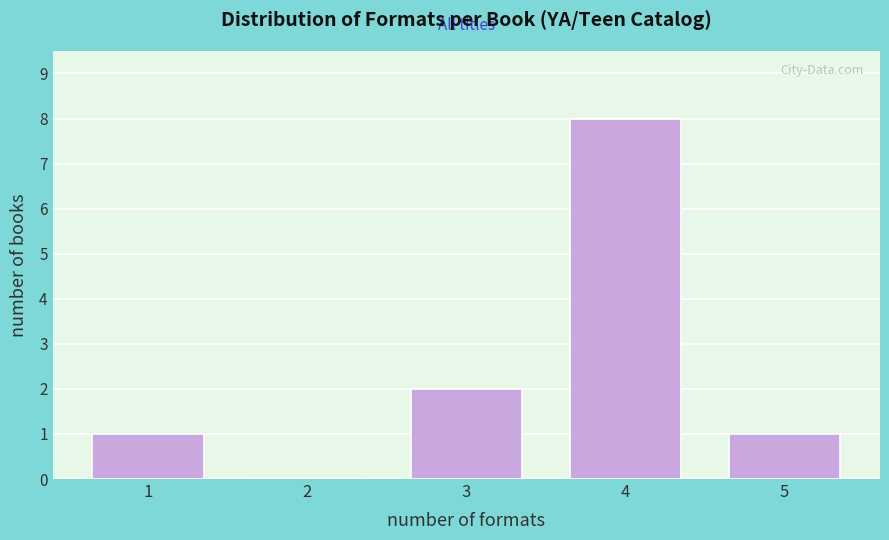

Reading left to right, list all the values displayed in this chart.

1=1	2=0	3=2	4=8	5=1